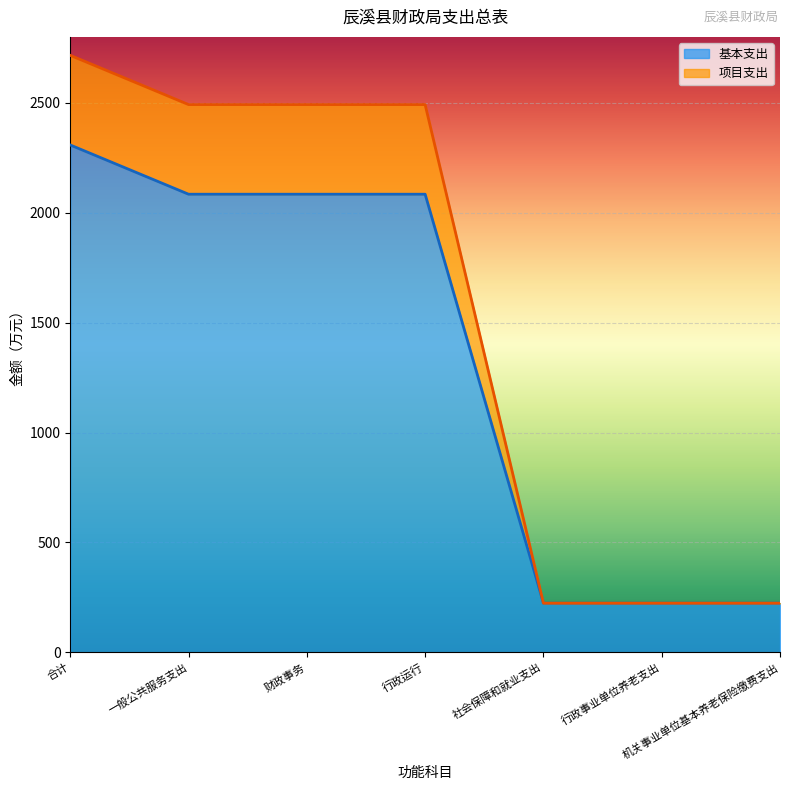

What is the smallest value displayed?

223.9